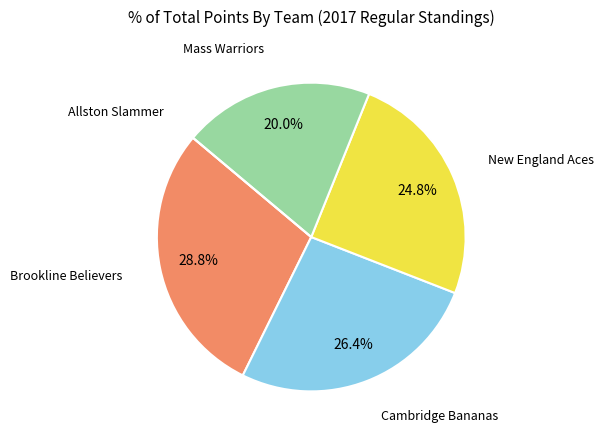

Does any single category account for the majority?

No